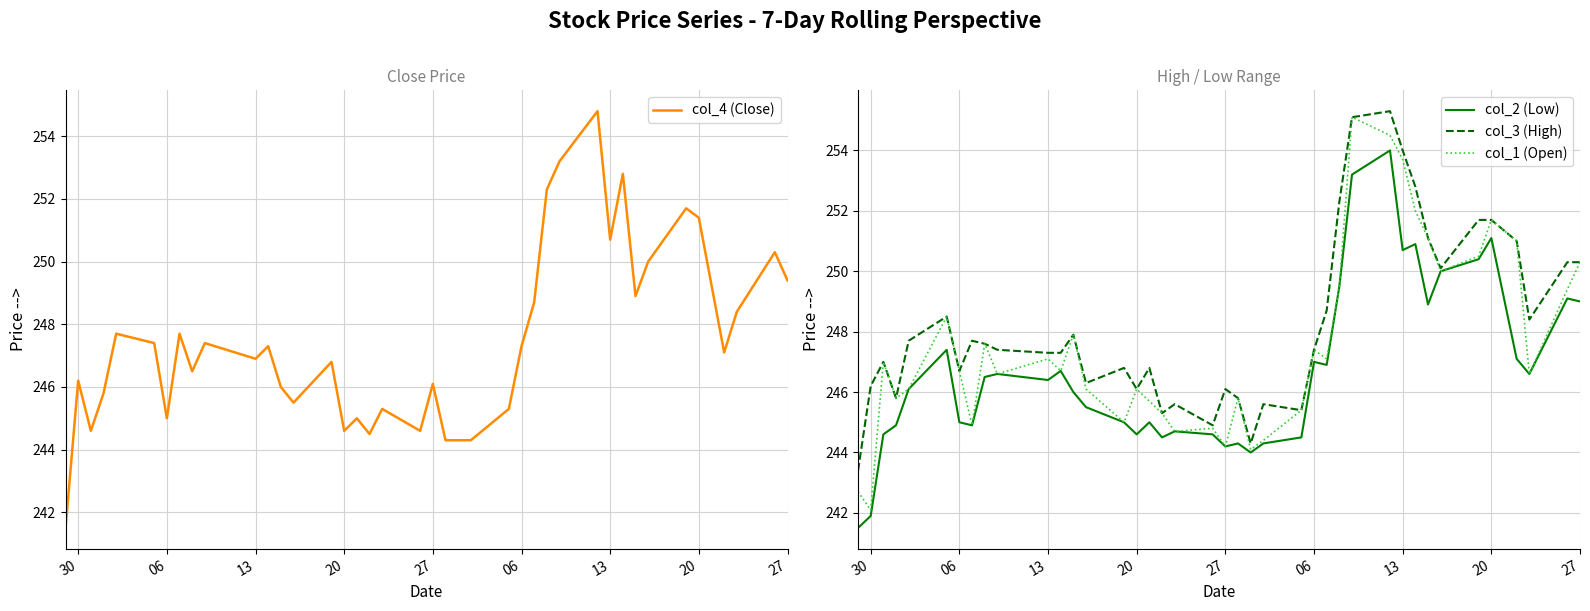

What is the greatest value displayed?

255.3